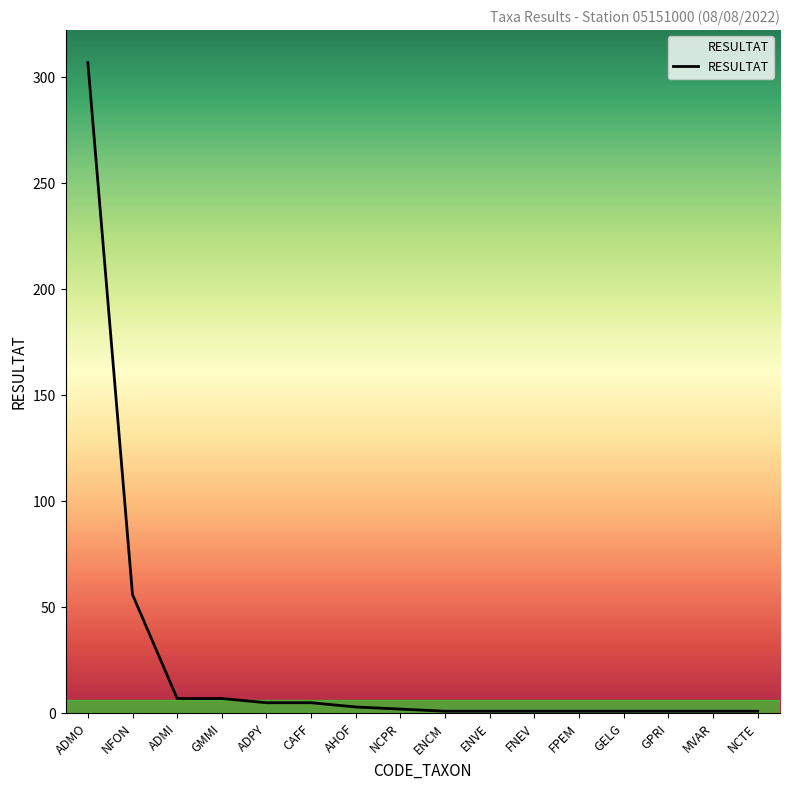

What is the average value?

25